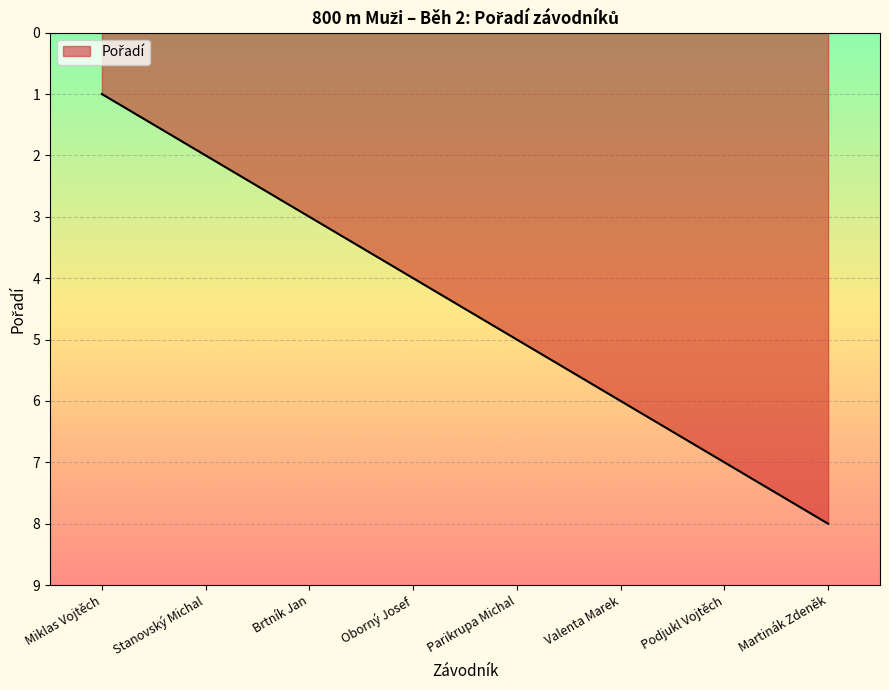

Count the number of categories in the chart.

8